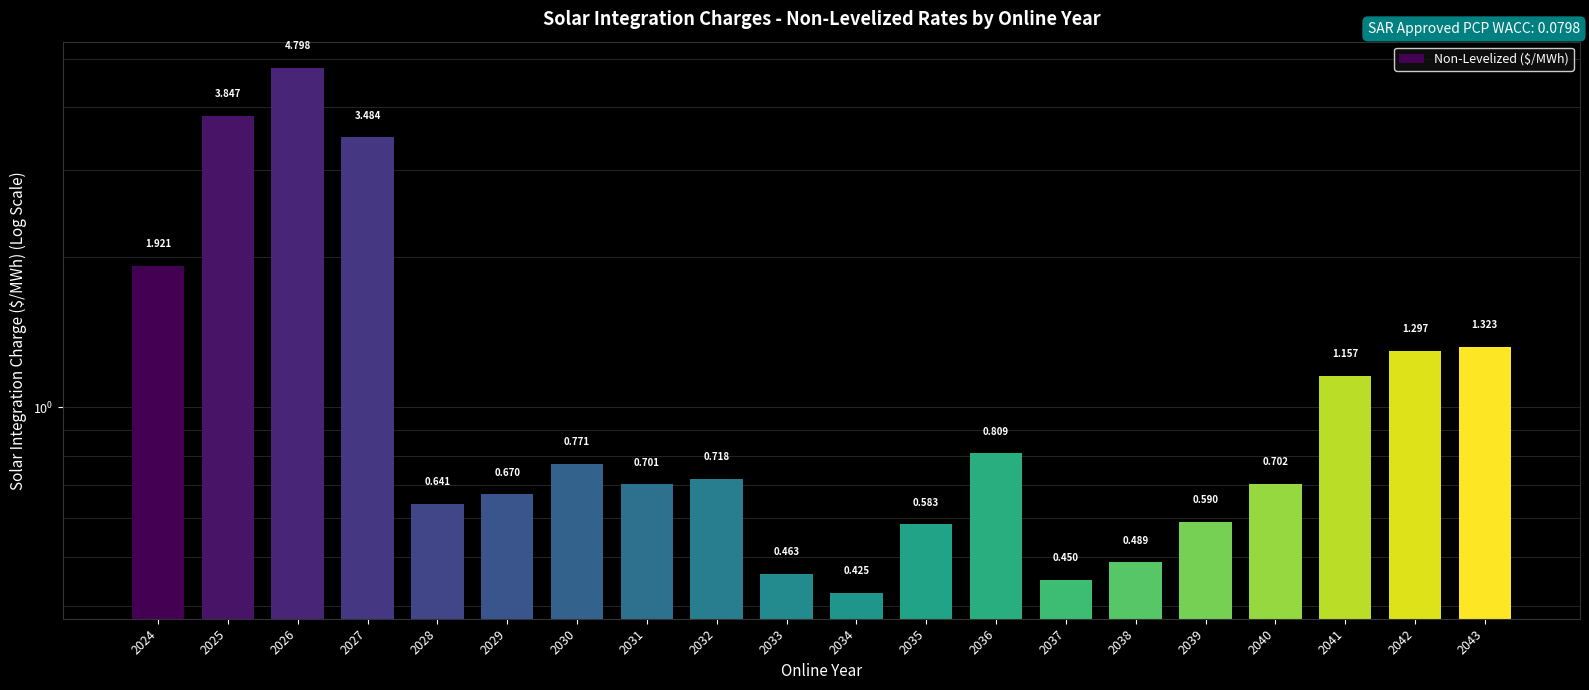

What is the difference between the maximum and second lowest values?

4.3